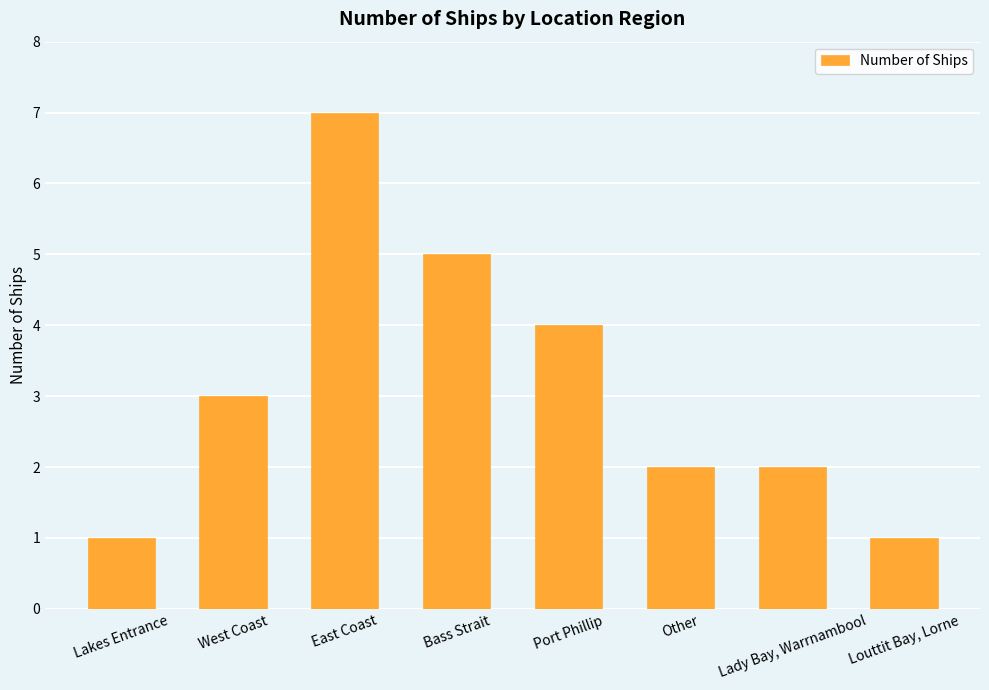

The value at Bass Strait is 8. True or false?

False